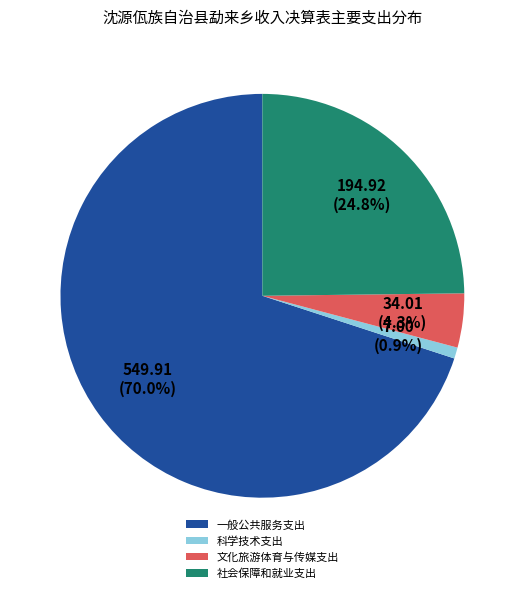

Rank the categories by value from lowest to highest.

科学技术支出, 文化旅游体育与传媒支出, 社会保障和就业支出, 一般公共服务支出